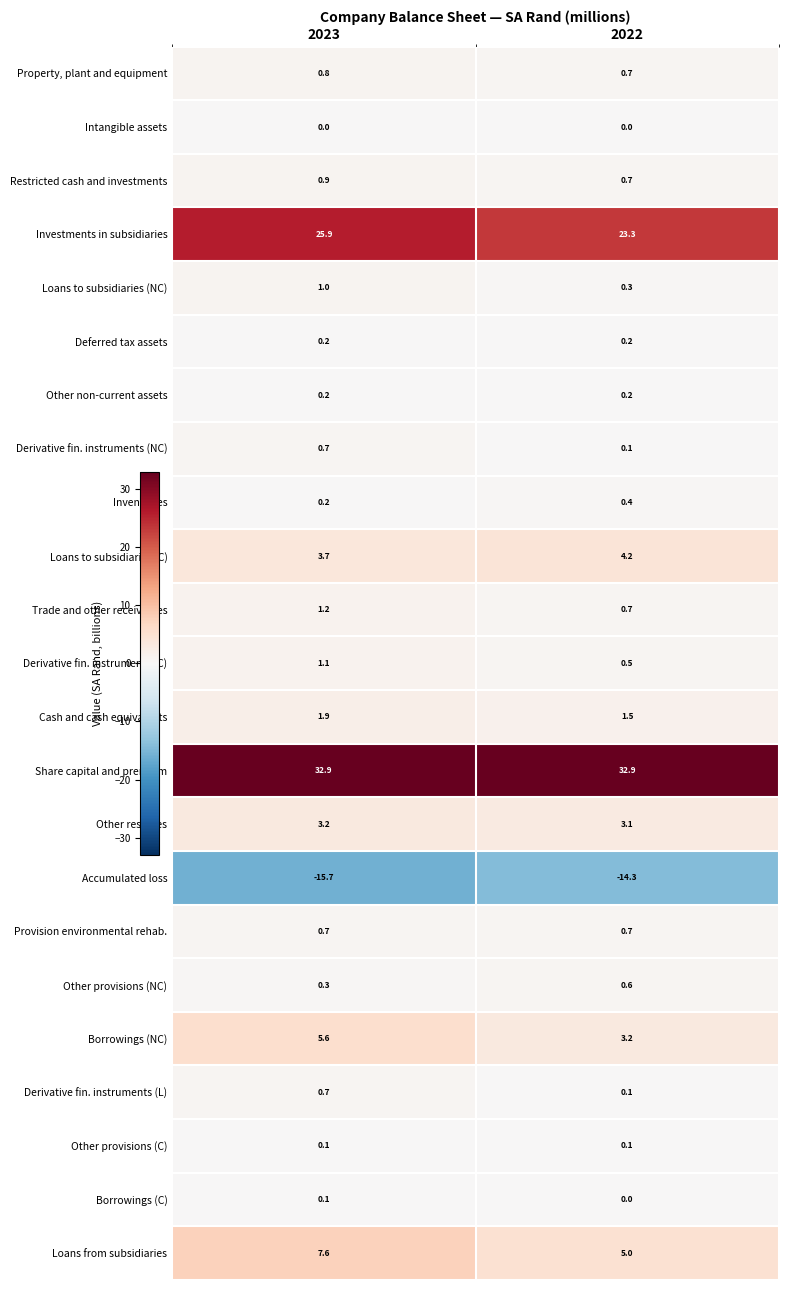

What is the spread (max minus min) of values at 2023?

48.6